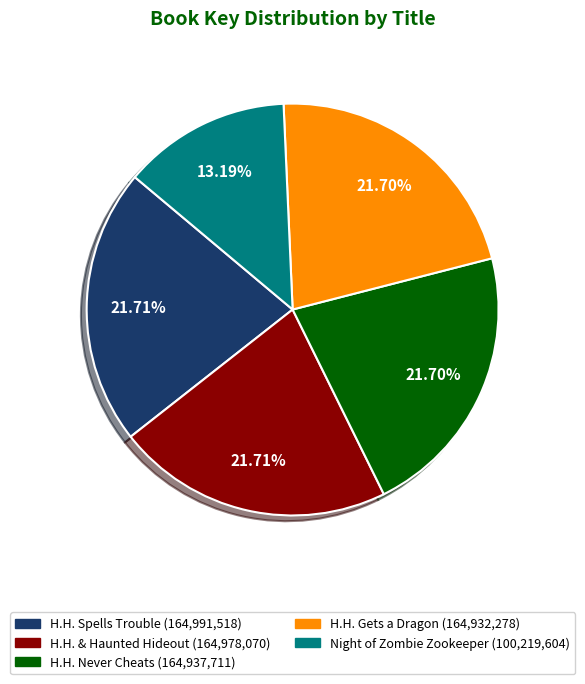

Does any single category account for the majority?

No